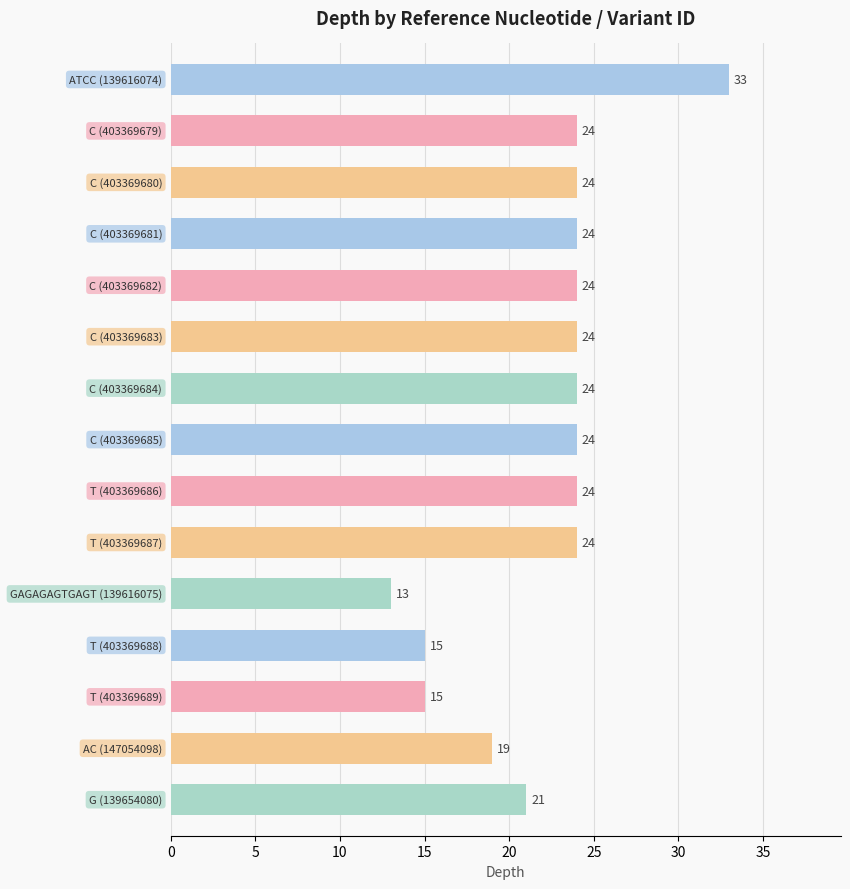

What is the maximum value shown in the chart?

33